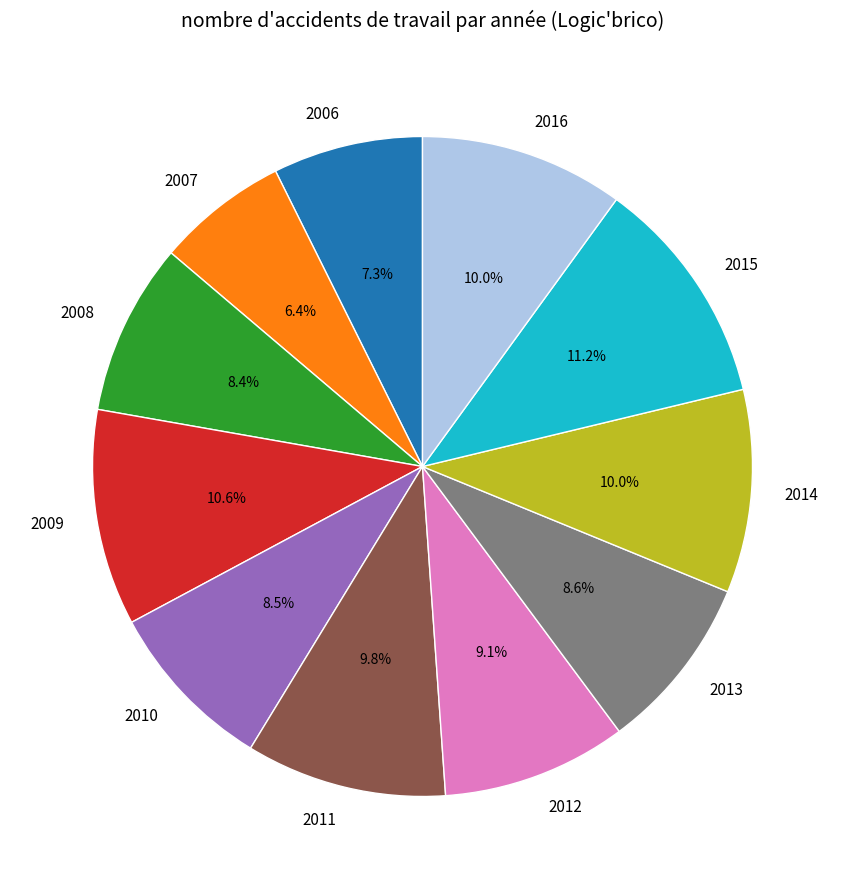

How many segments does this pie chart have?

11